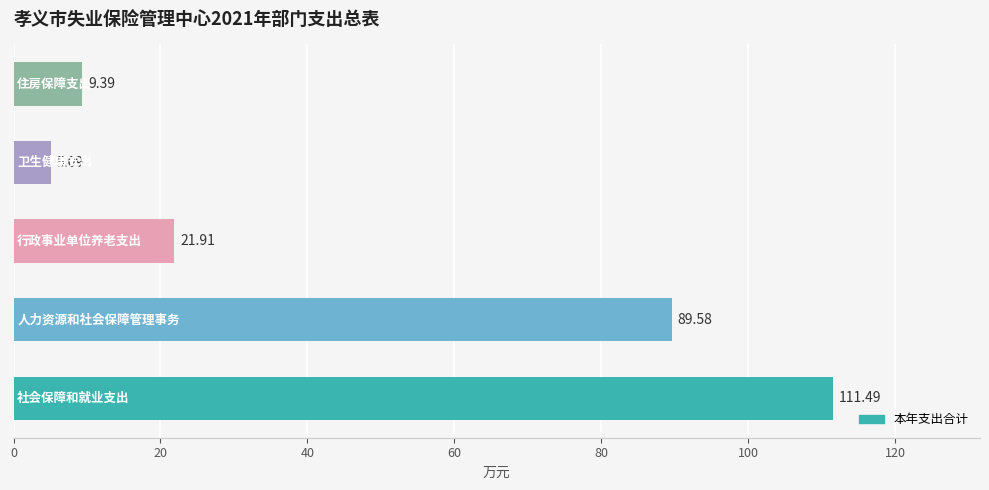

What is the average value?

47.5